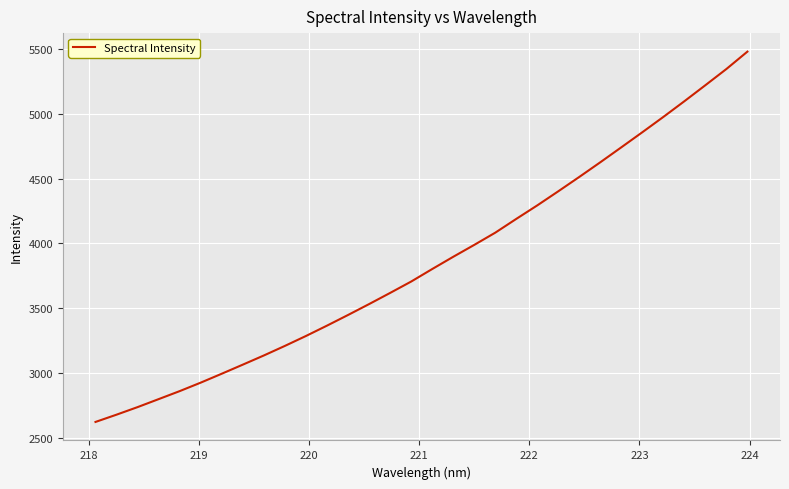

What is the difference between the maximum and minimum values?

2853.7